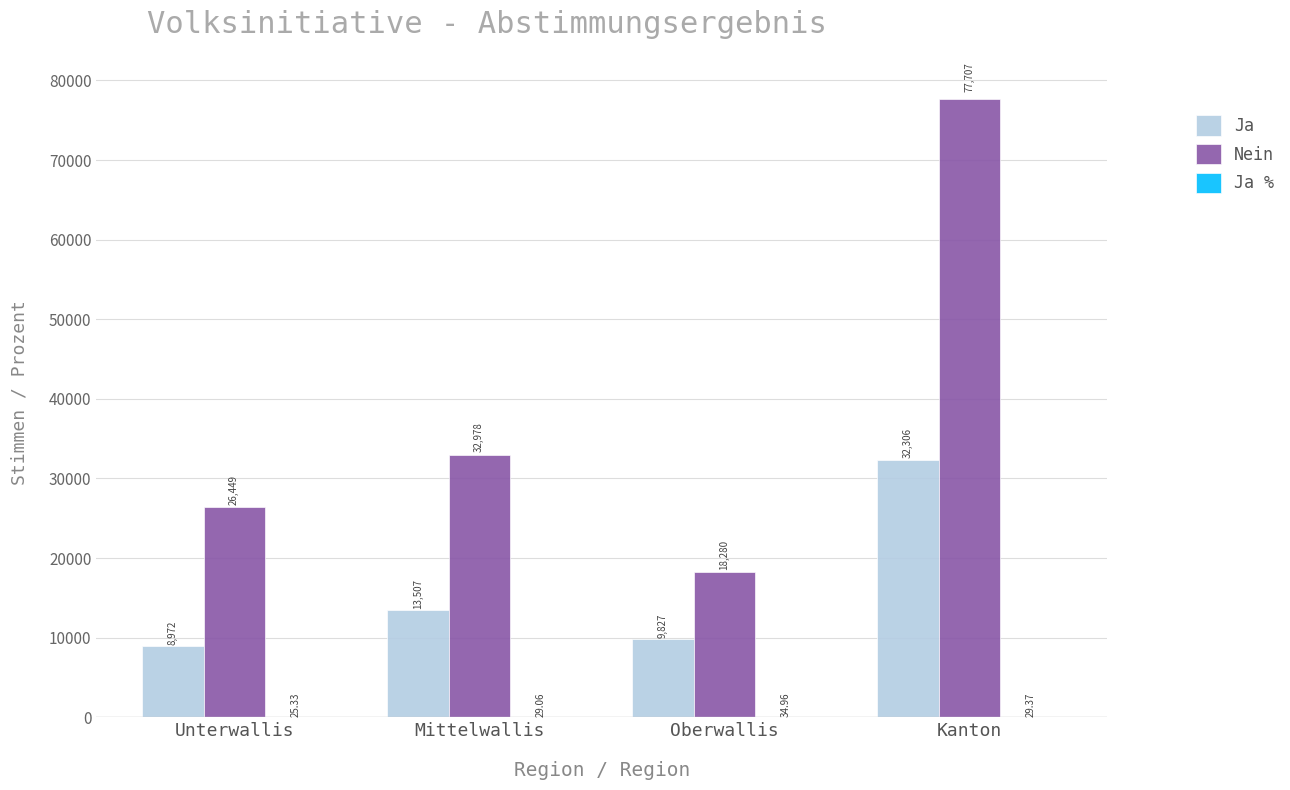

What is the sum of the Ja values at Mittelwallis and Kanton?

45813.0